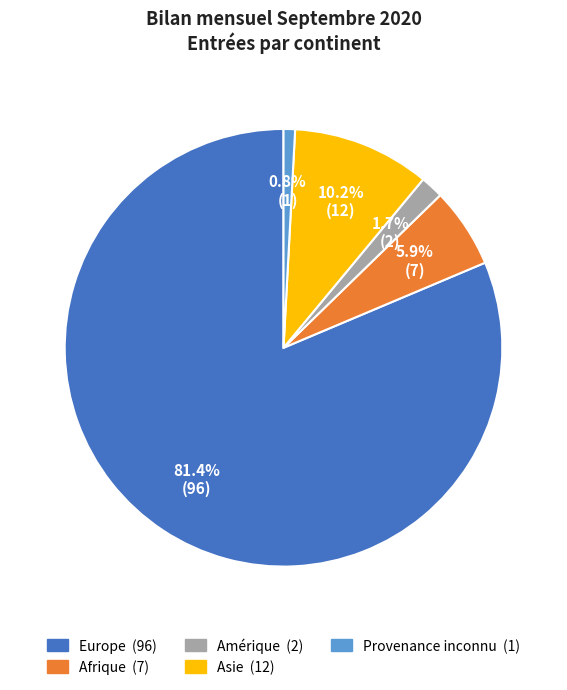

How many slices are in this pie chart?

5